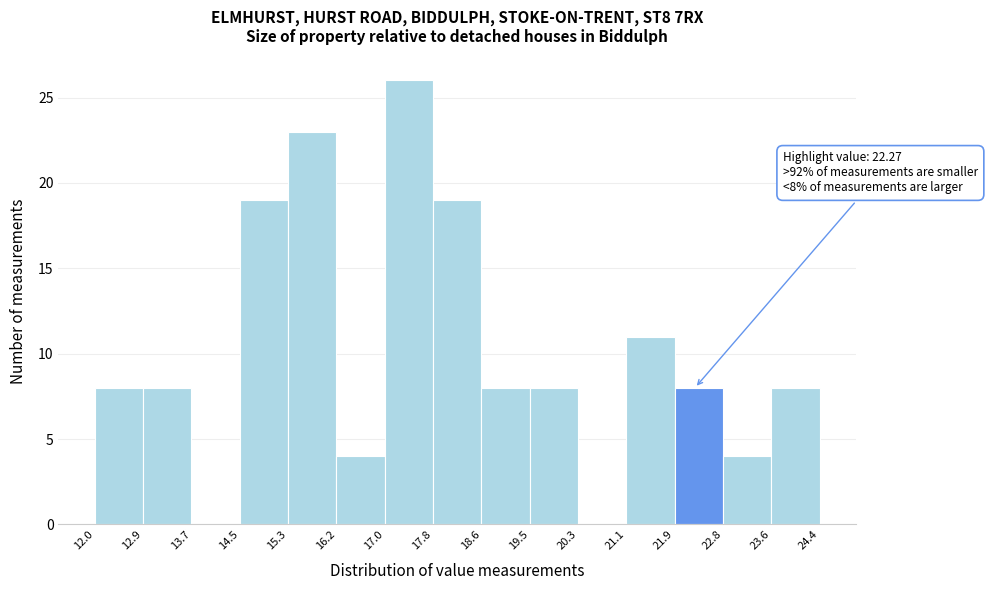

Which range on the x-axis has the tallest bar?

17.0 to 17.8